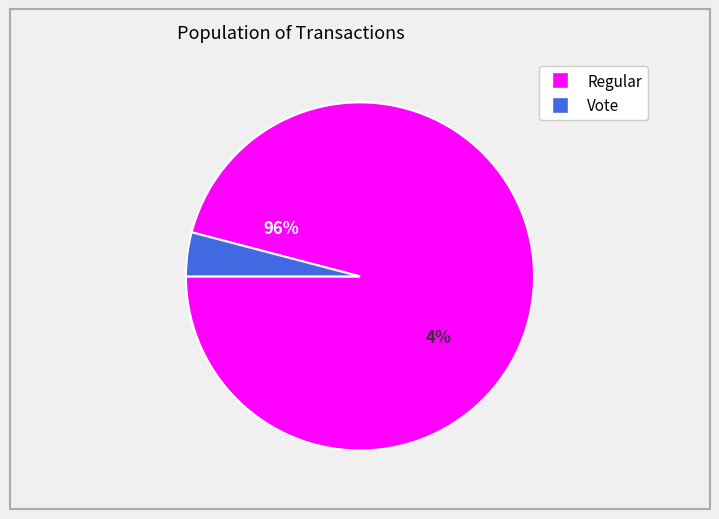

What is the smallest slice in the pie chart?

Vote